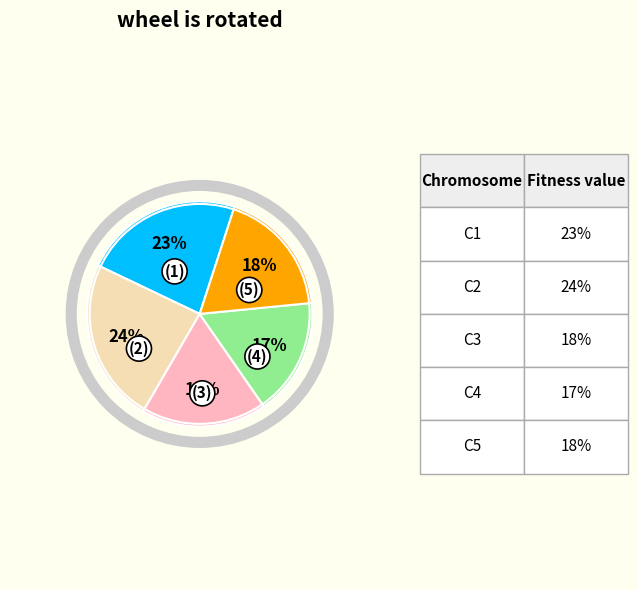

Does any single category account for the majority?

No